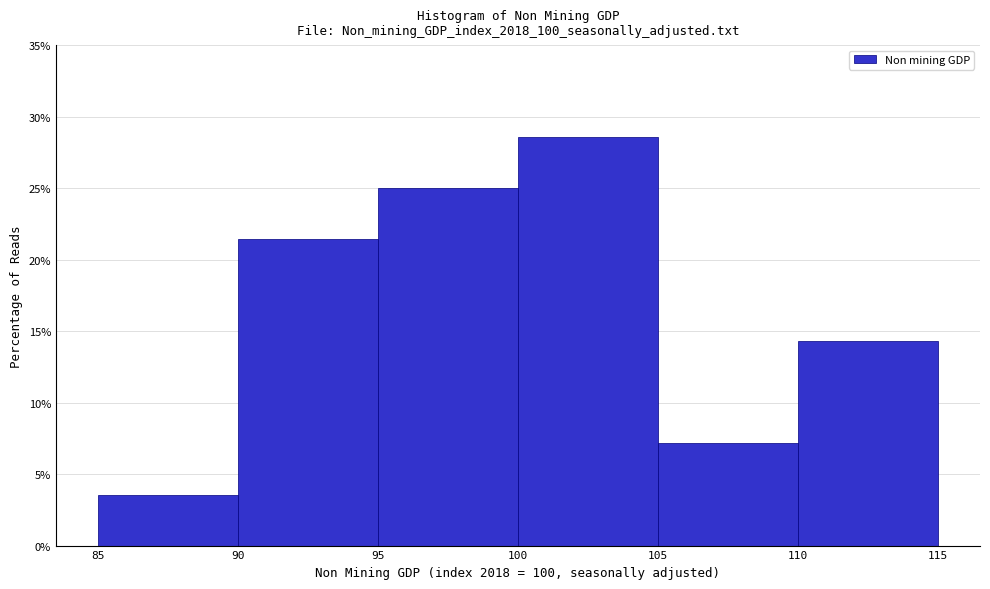

How tall is the bar that spans 110 to 115 on the x-axis? The values are not printed on the chart, so give them approximately, as read against the axis.

14.5